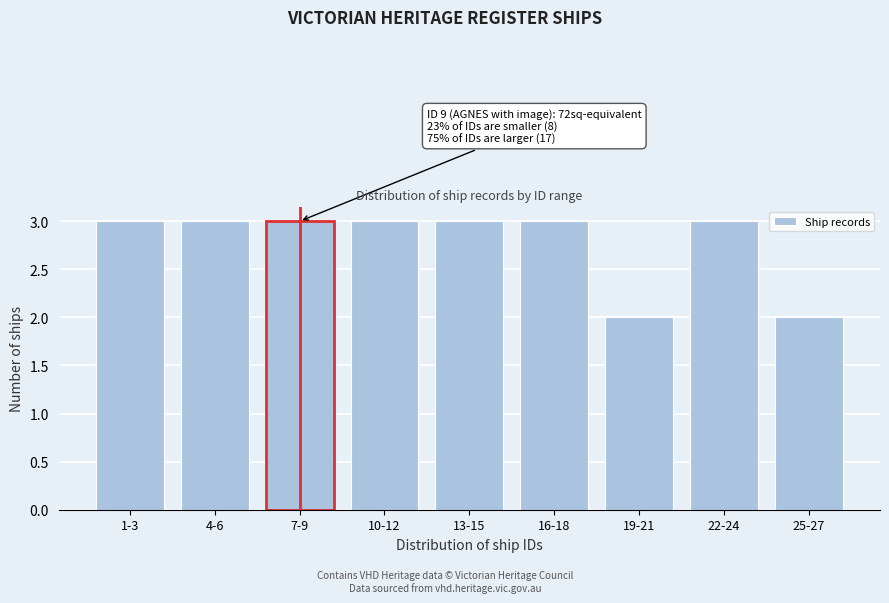

Reading left to right, what are all the values shown in this chart?

3	3	3	3	3	3	2	3	2